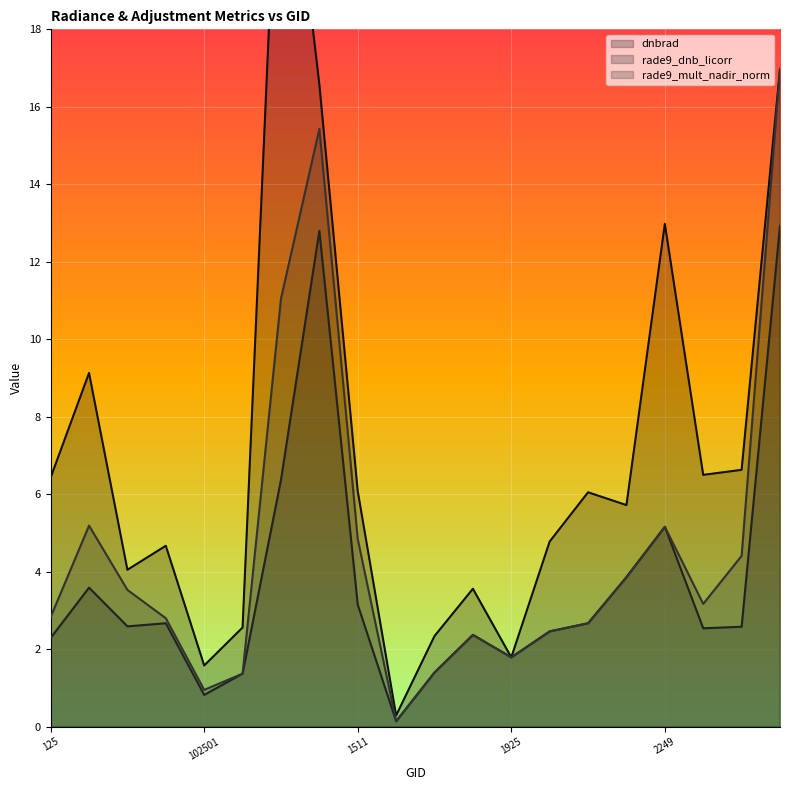

What is the label of the 10th point from the right?

10